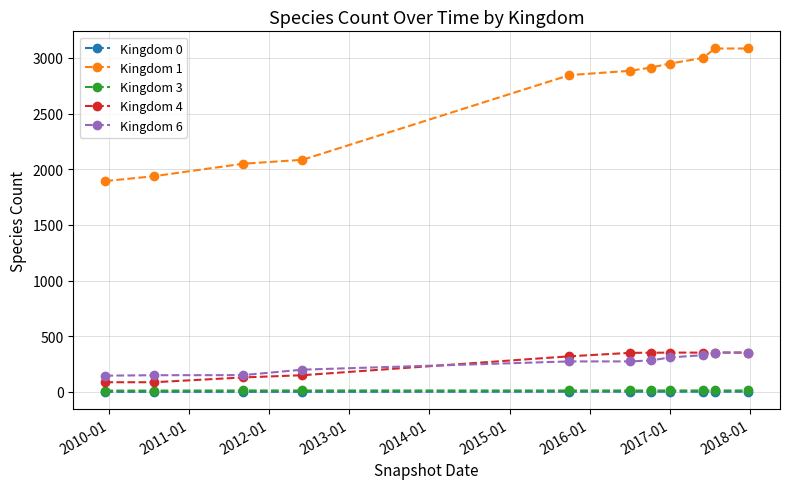

Which series has the largest total across all categories?

Kingdom 1